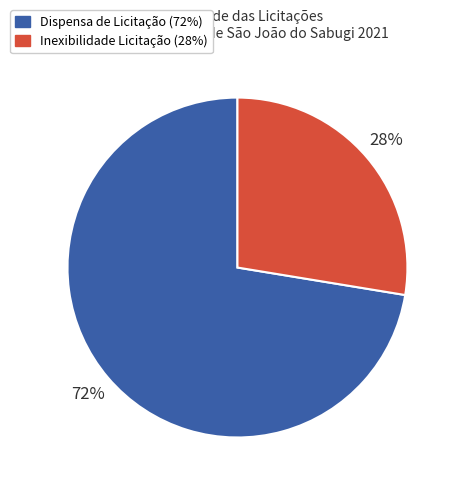

Do Dispensa de Licitação and Inexibilidade Licitação together represent more than half of the pie?

Yes